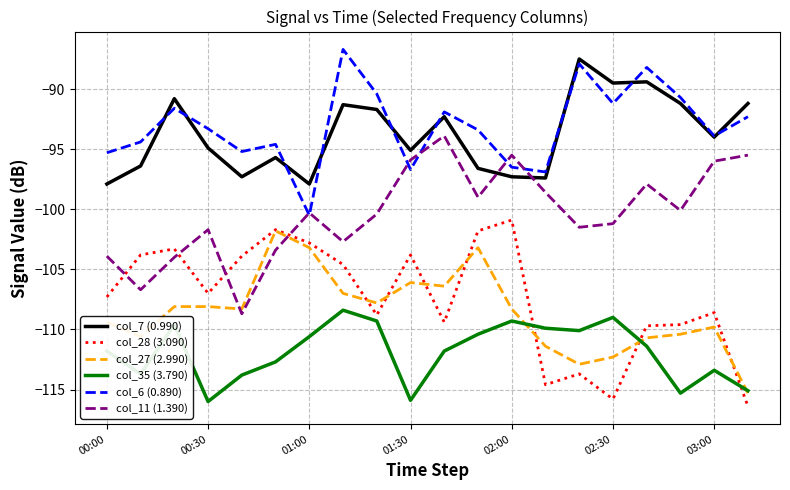

True or false: col_6 (0.890) and col_28 (3.090) intersect in this chart.

False